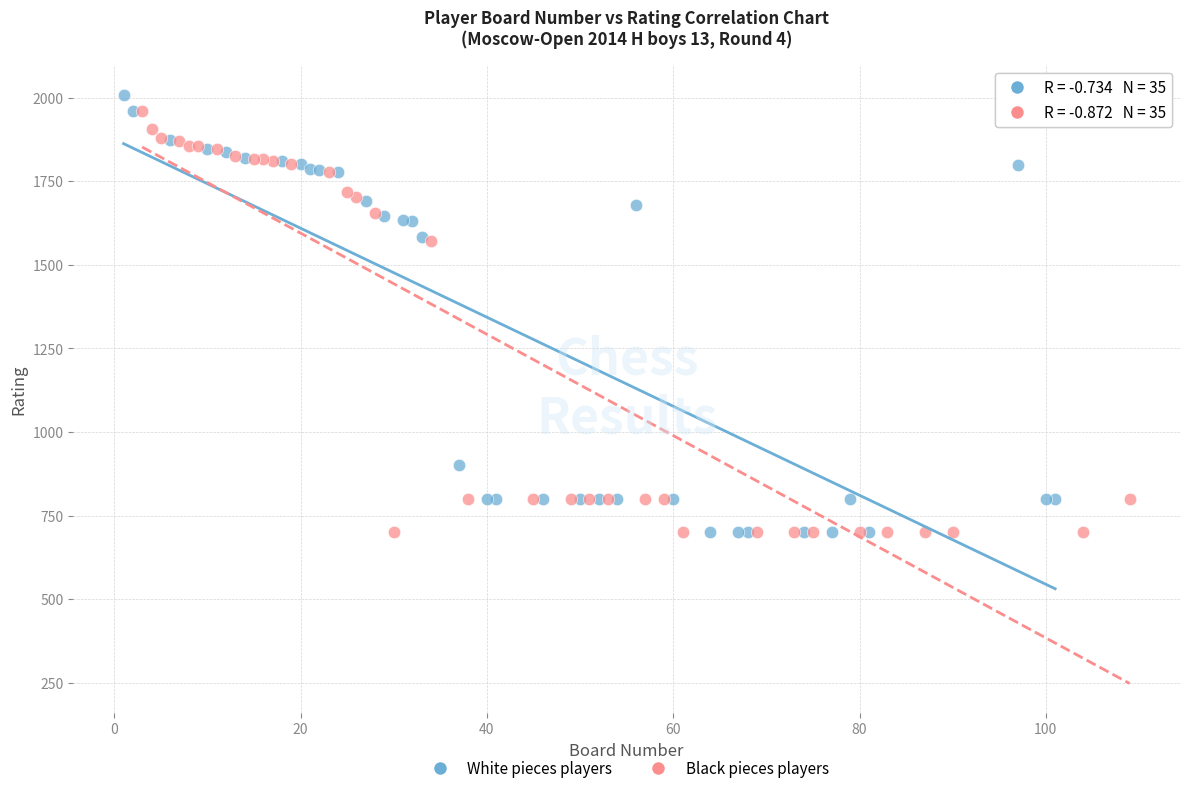

Which series contains the highest Y value?

White pieces players